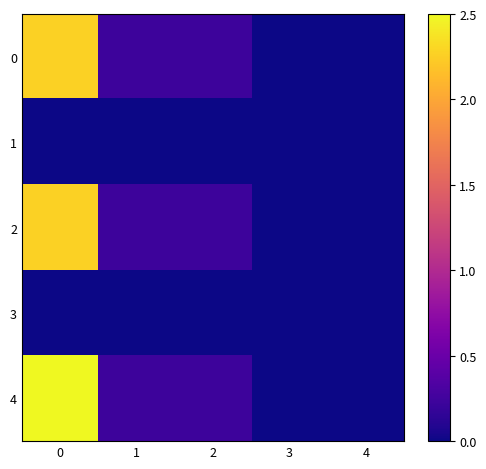

Which has a higher value, 1 or 3?

1